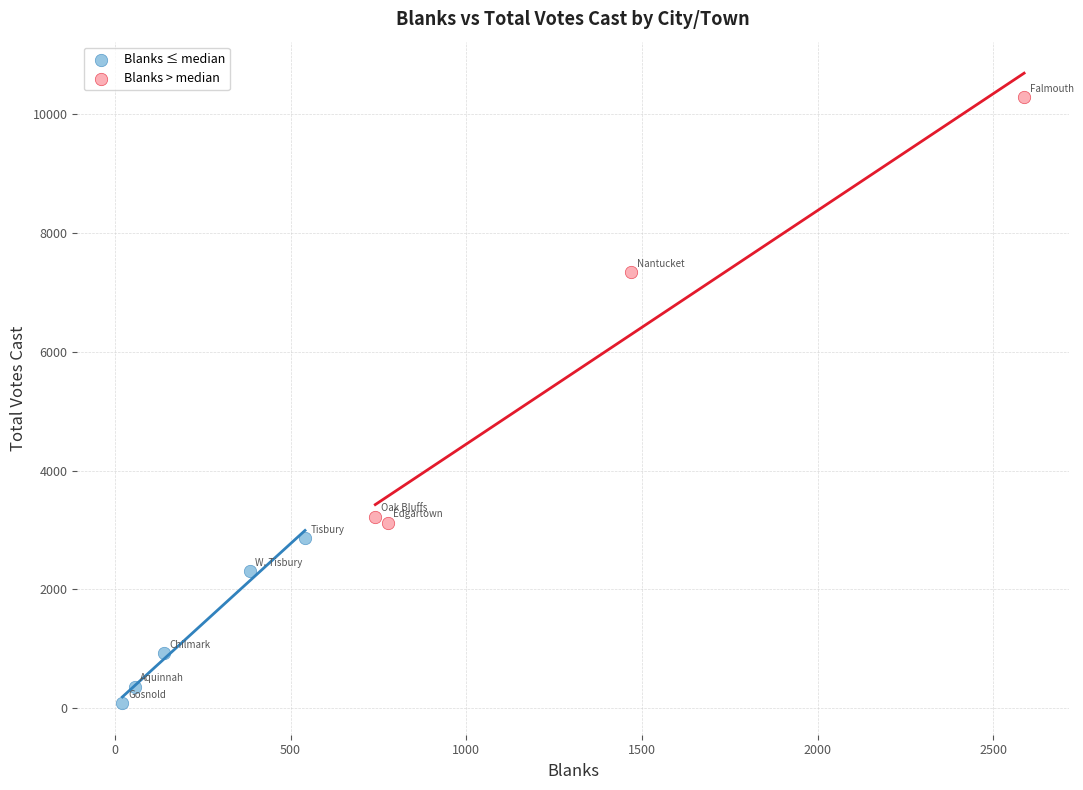

Which series contains the highest Y value?

Blanks > median